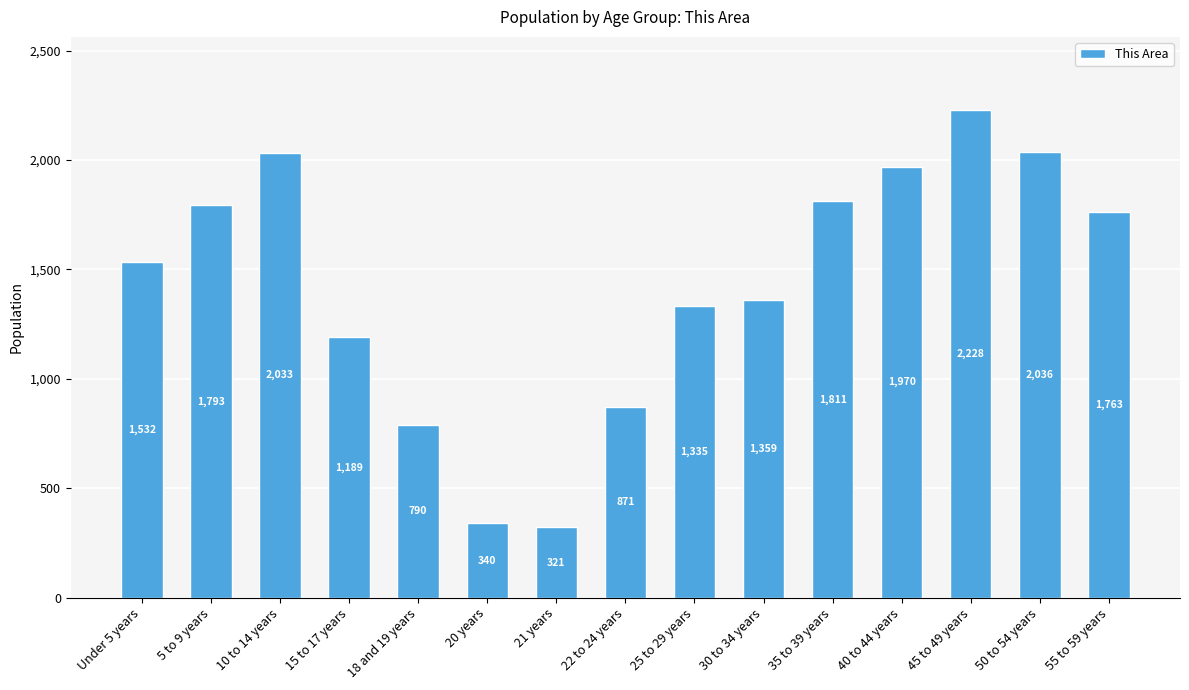

How many data points are less than 1532?

7